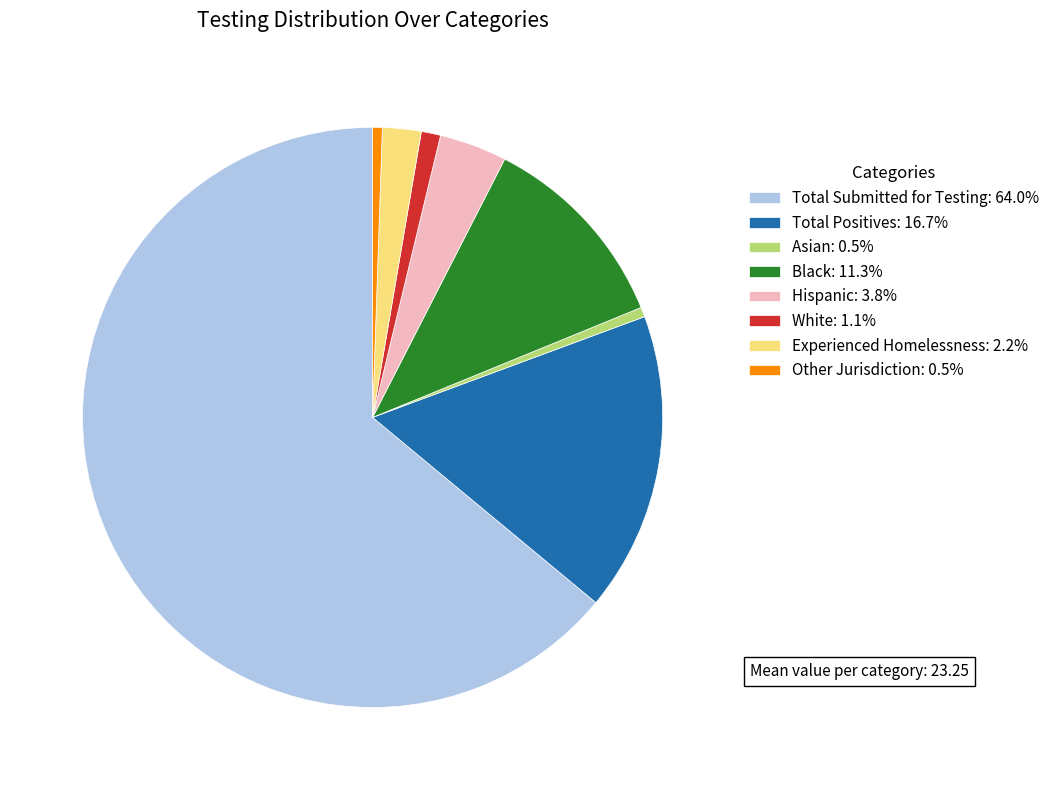

Is the sum of Asian: 0.5% and Experienced Homelessness: 2.2% greater than half?

No